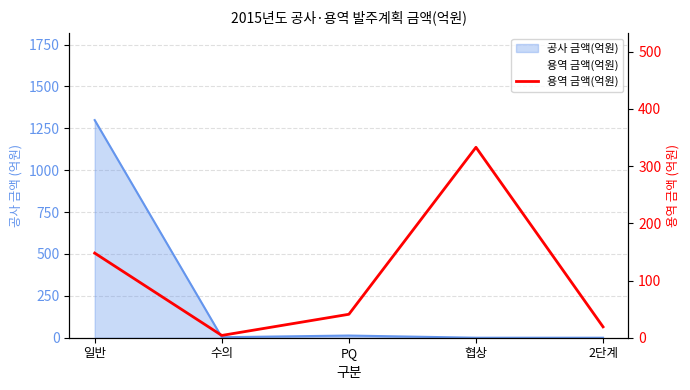

What is the sum of the values at 협상 and 일반?

481